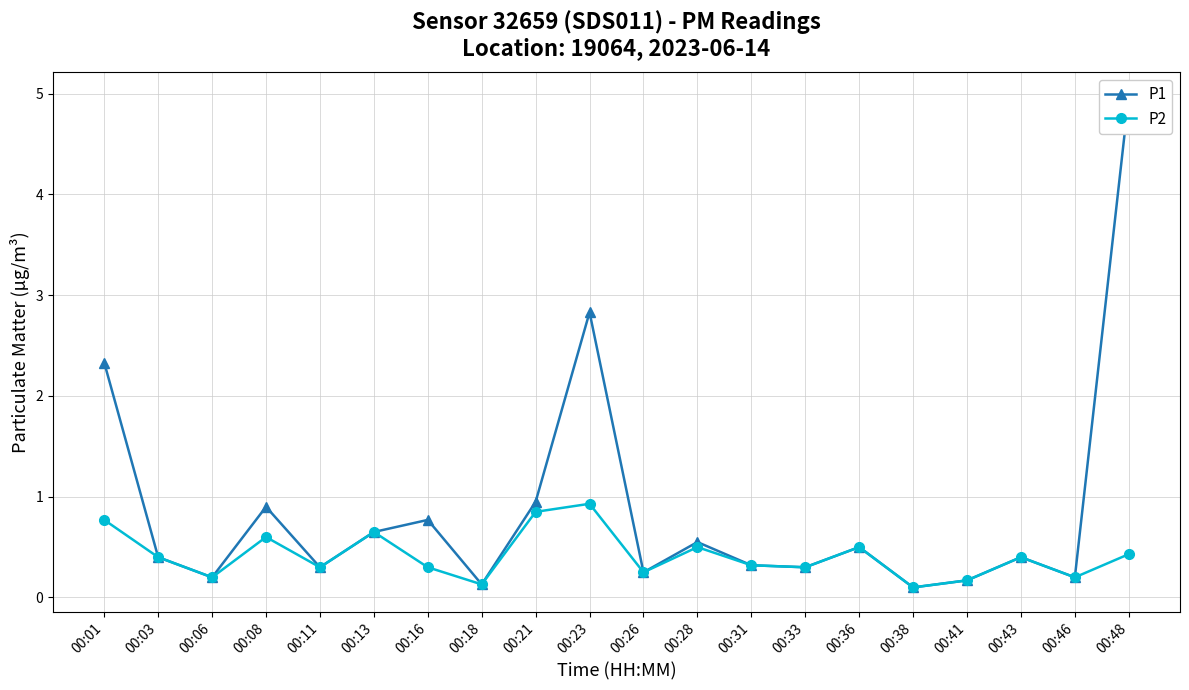

True or false: P2 and P1 intersect in this chart.

False